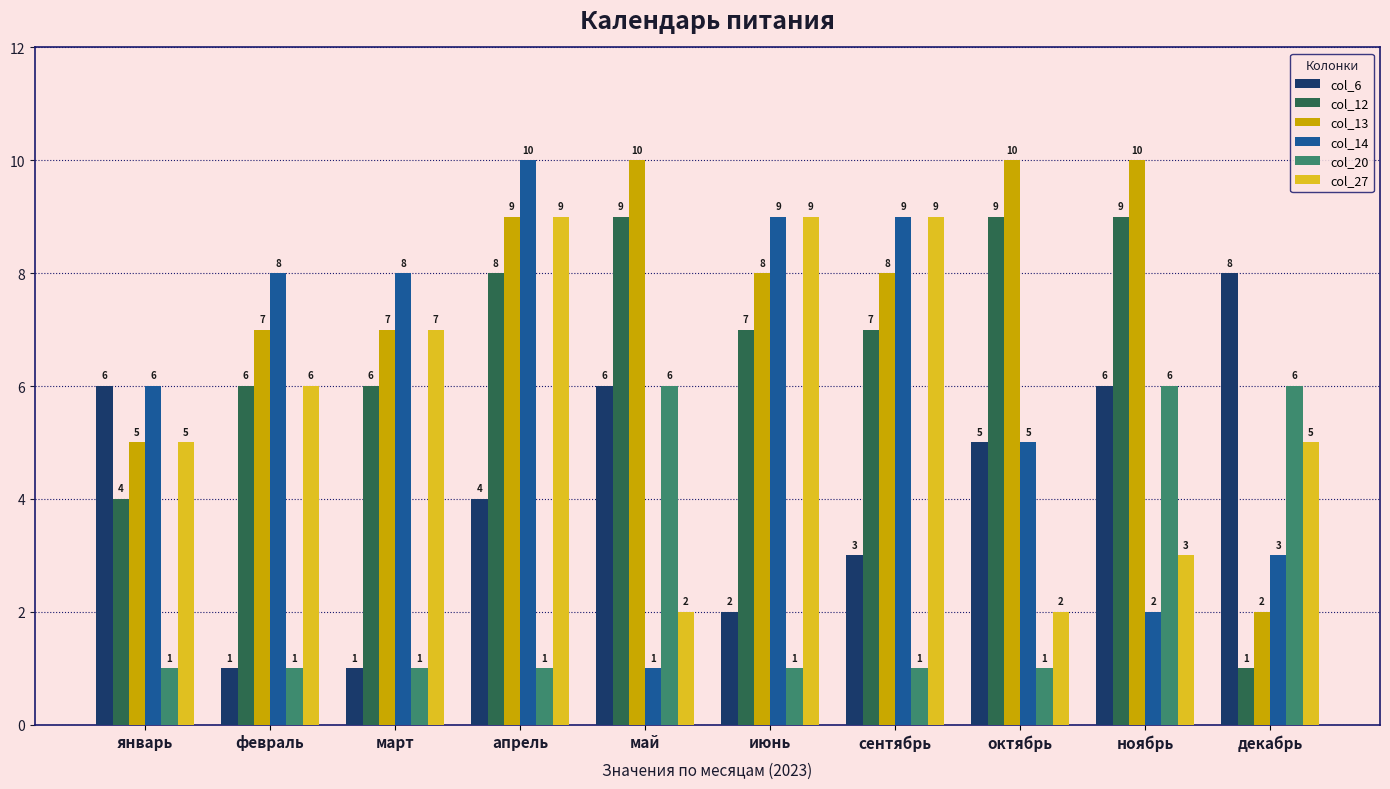

At which category is the sum across all series the highest?

апрель